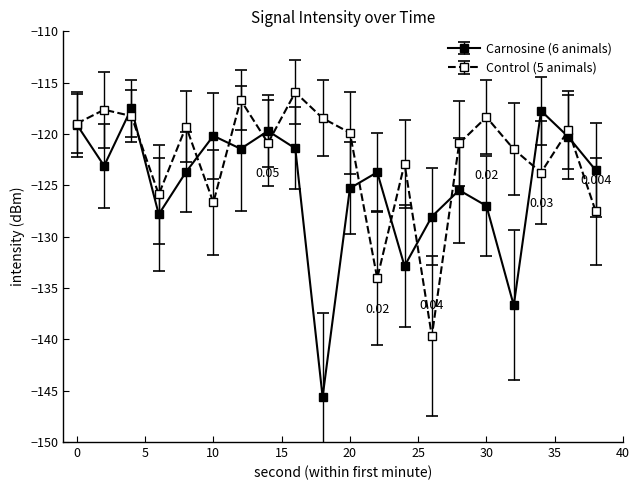

True or false: Control (5 animals) has more than 1 interior local peaks.

True